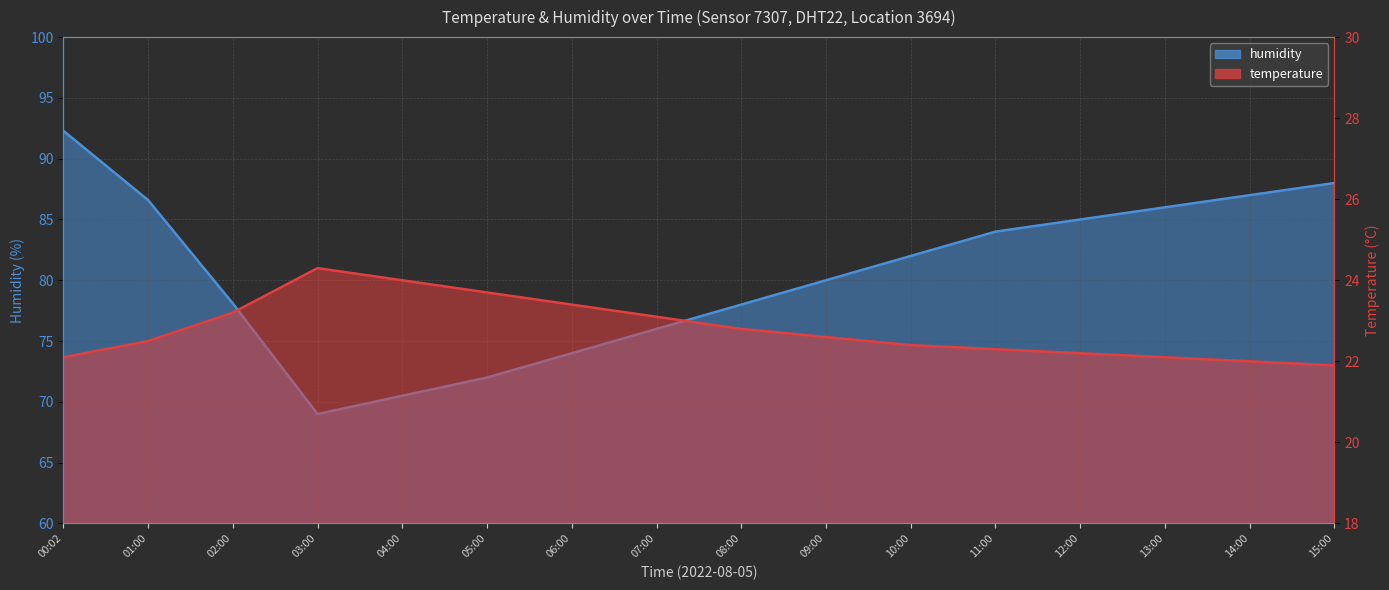

Count the number of data series in this chart.

2